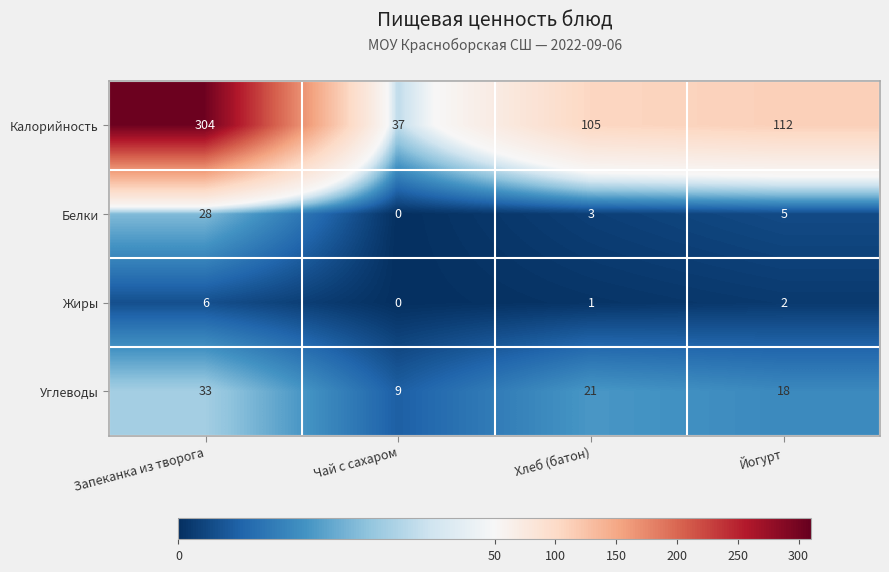

True or false: Углеводы has a value of 18 at Йогурт.

True